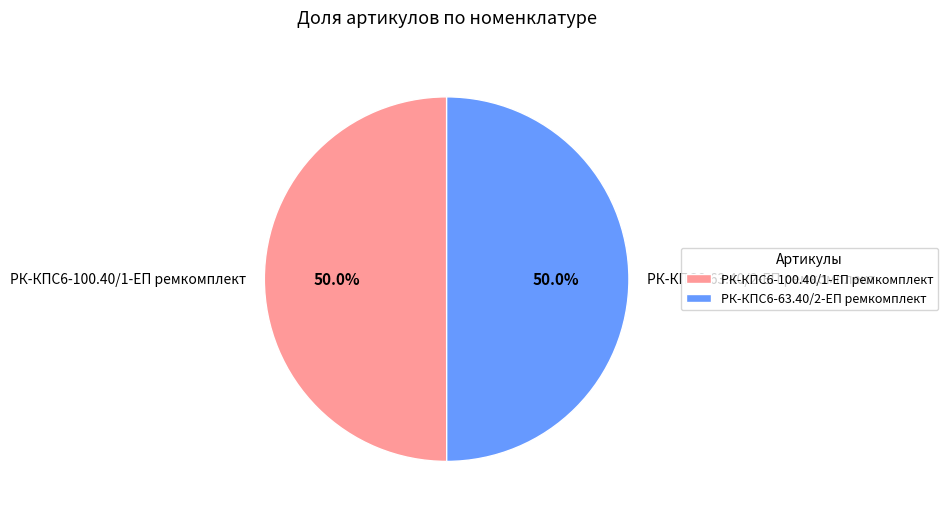

The РК-КПС6-100.40/1-ЕП ремкомплект slice represents 50% of the pie. True or false?

True